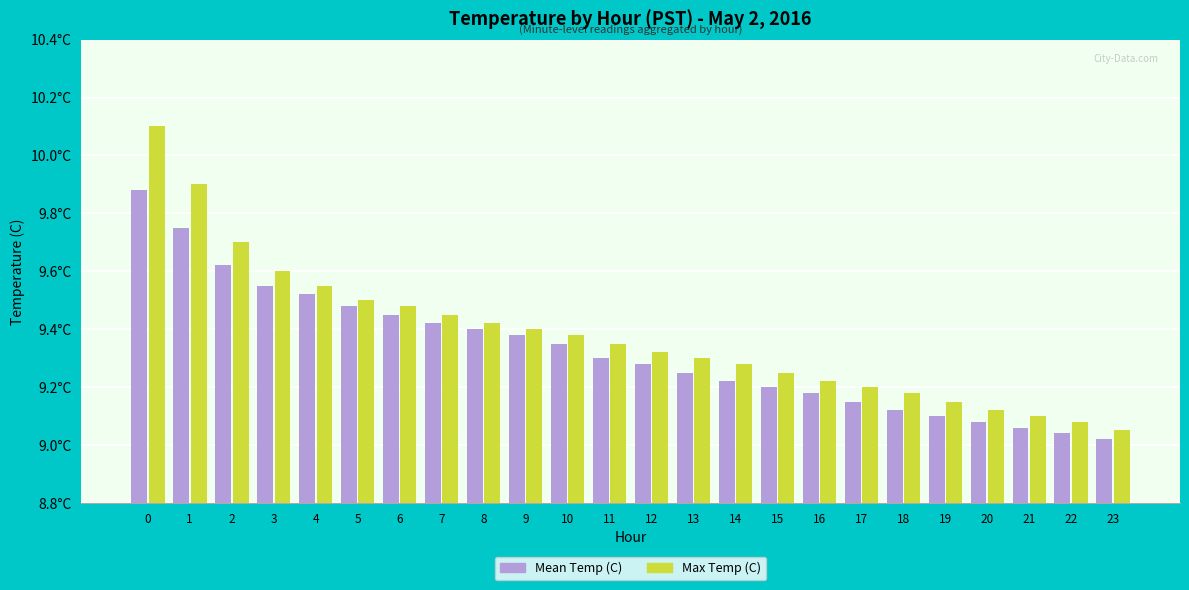

List the series in order of their peak value, lowest first.

Mean Temp (C), Max Temp (C)